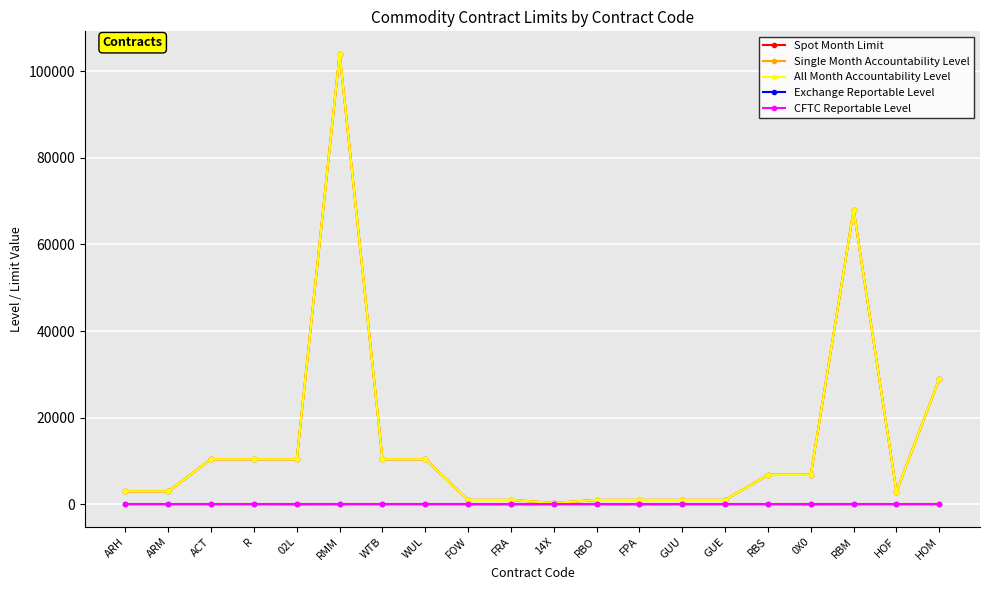

At which label does All Month Accountability Level first exceed 6800?

ACT